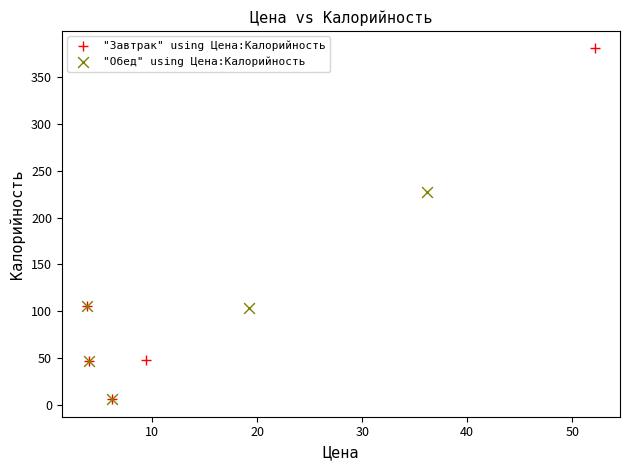

Which series has the largest Y range (max minus min)?

"Завтрак" using Цена:Калорийность